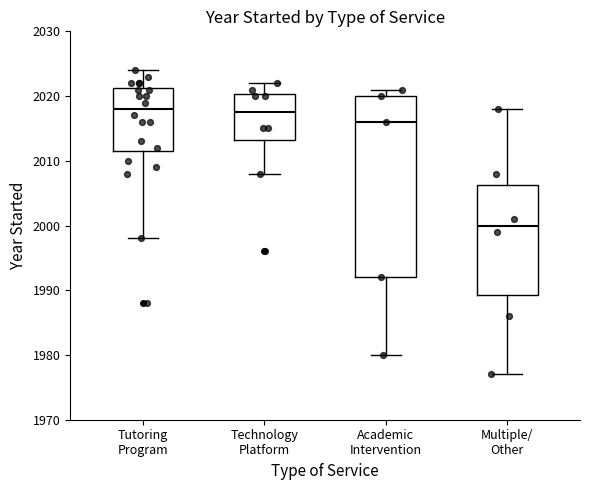

Which box is the tallest, from its lower edge to its upper edge?

Academic Intervention